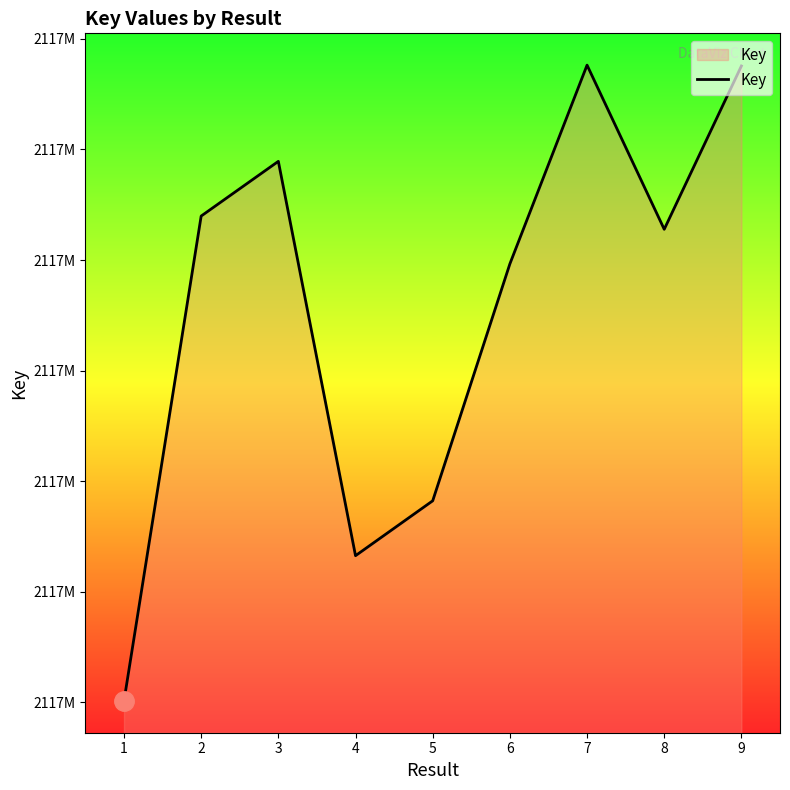

What is the greatest value displayed?

2117923816